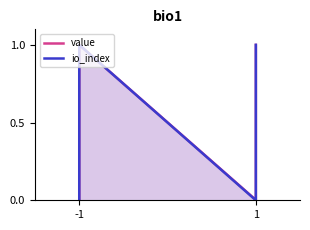

Count the io_index values in the range 0 to 1.

4